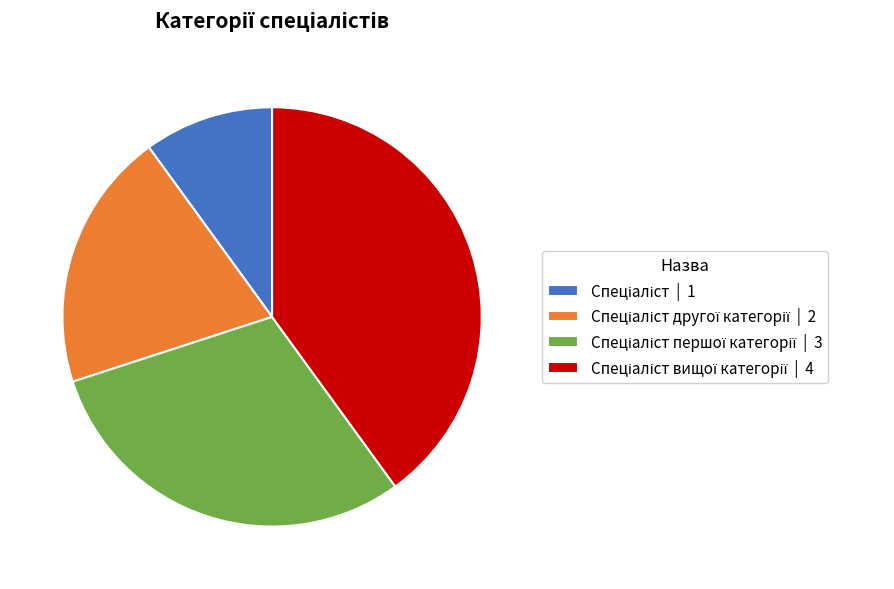

Is there any slice that represents more than half of the pie?

No